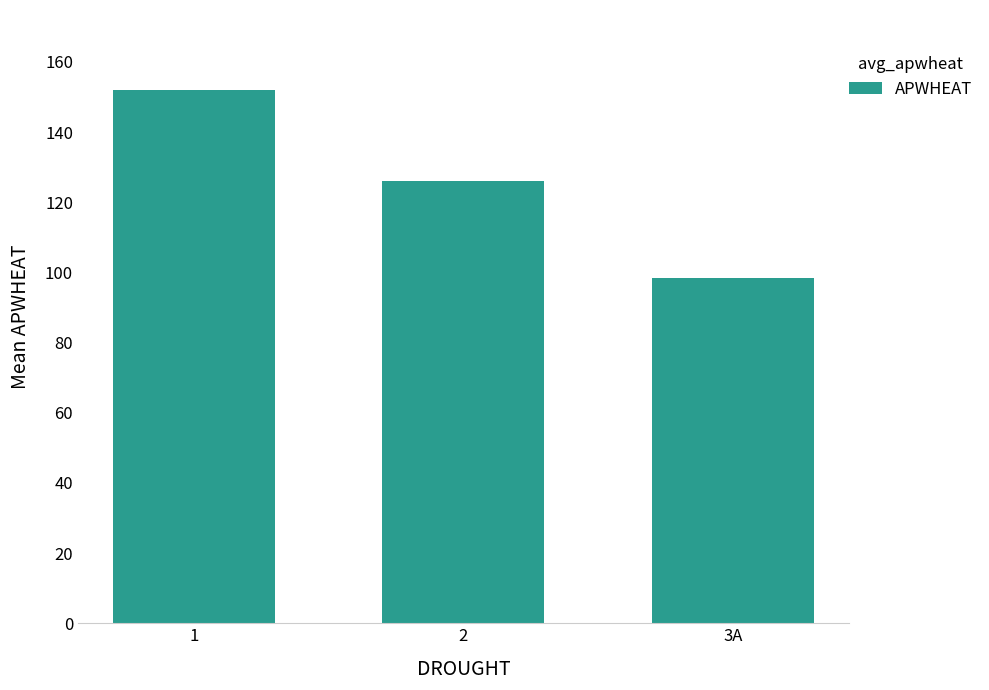

Reading left to right, what are all the values shown in this chart?

1=152.0	2=126.0	3A=98.5